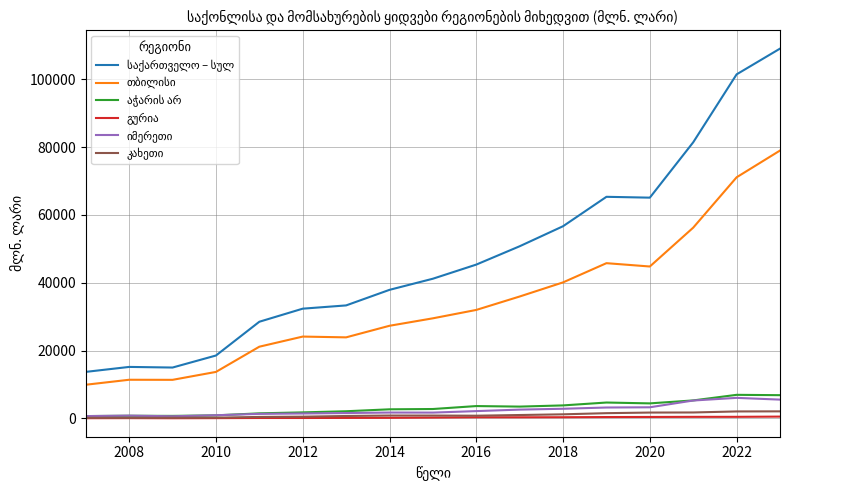

What is the greatest value displayed?

109013.7